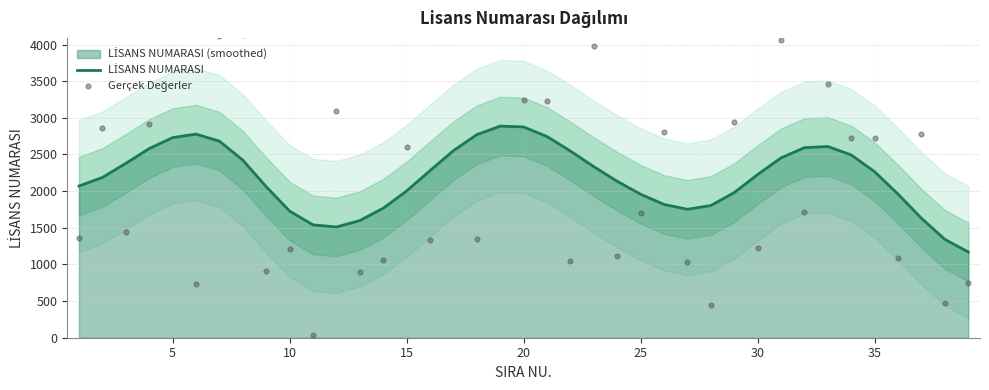

Which series reaches the maximum Y coordinate?

Gerçek Değerler